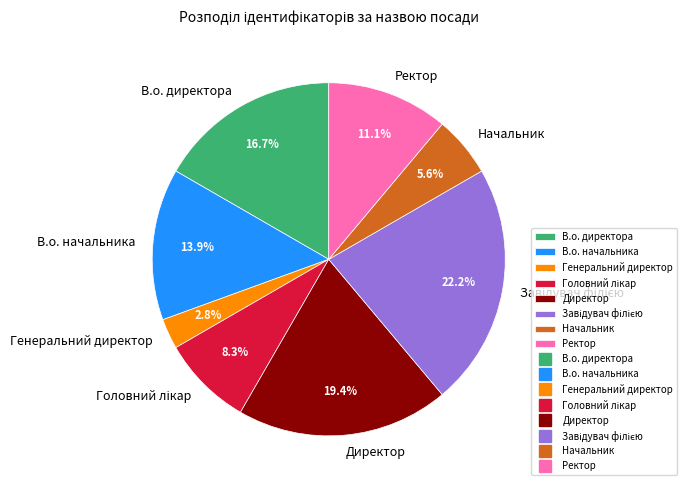

What percentage is the Генеральний директор slice, to the nearest percent?

3%